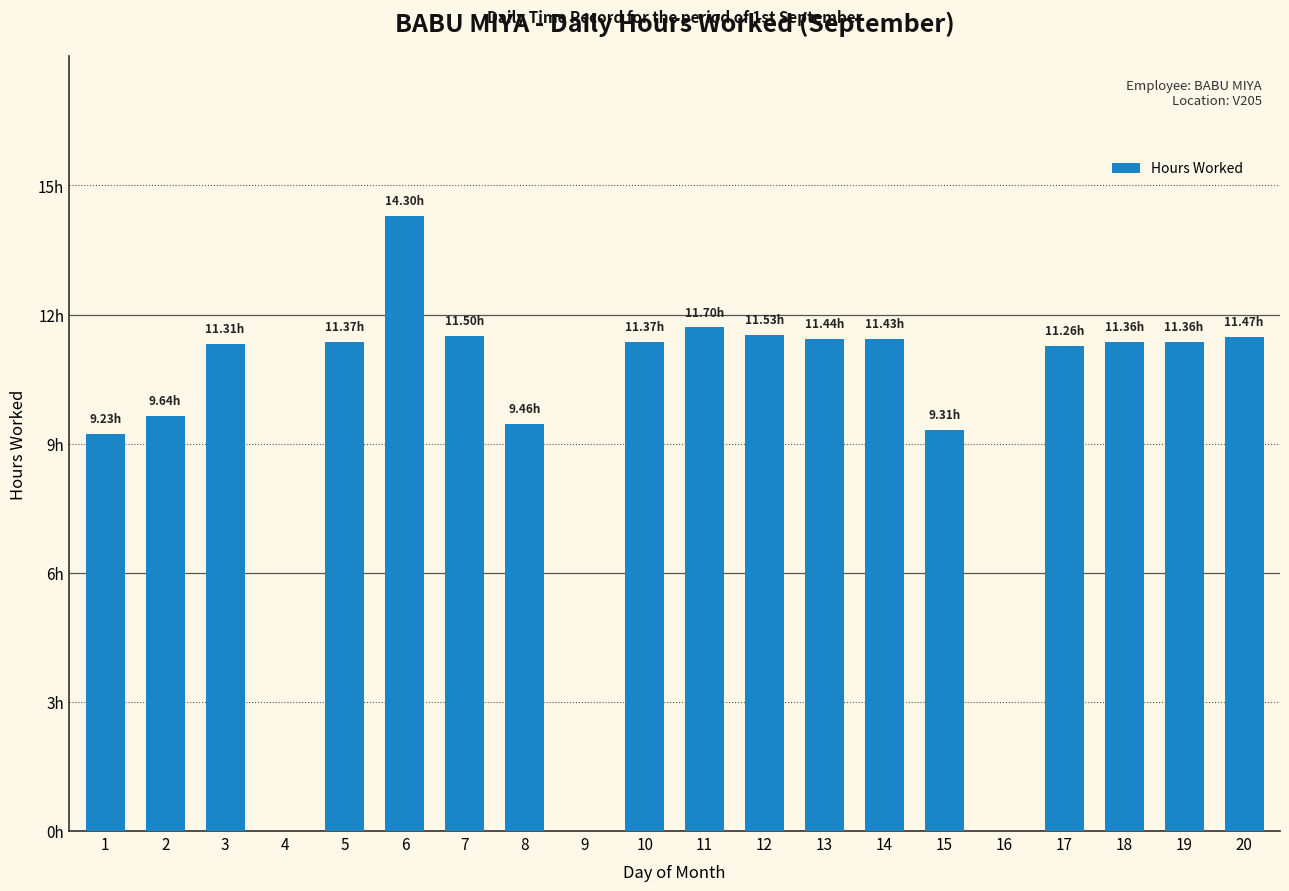

Does the chart contain any negative values?

No